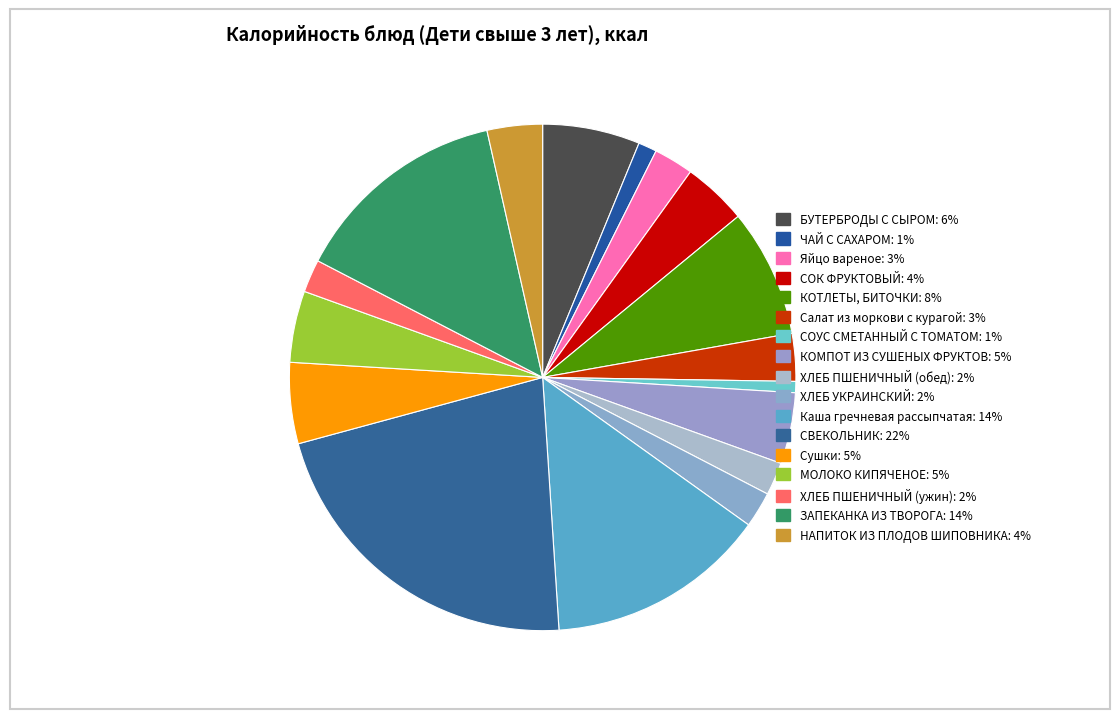

Is there a majority slice in this chart?

No